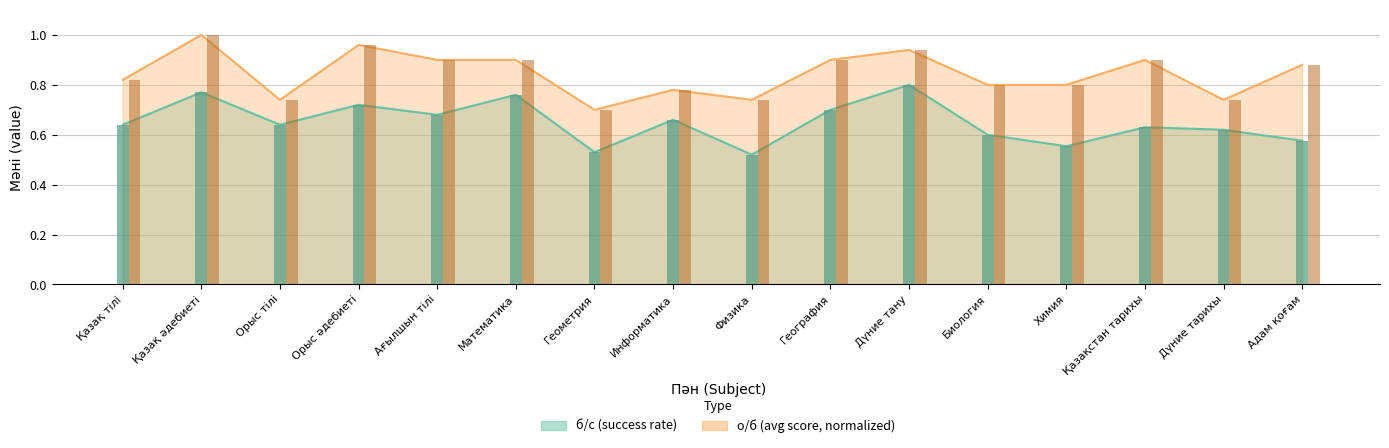

At which category is the sum across all series the highest?

Қазақ әдебиеті